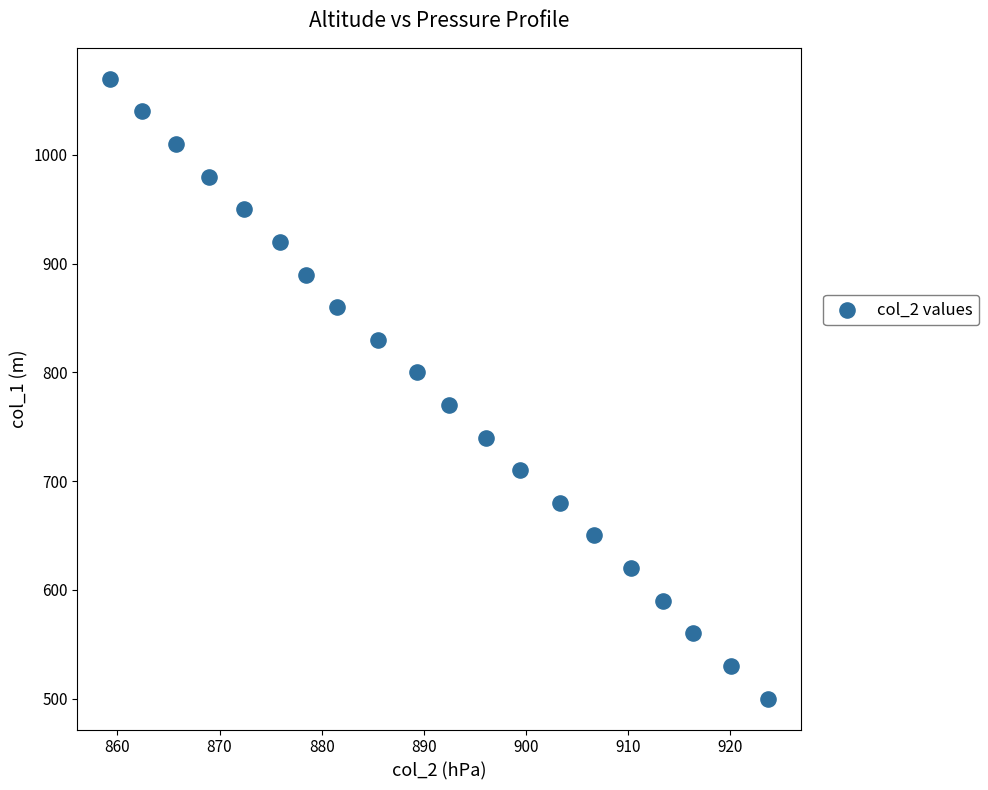

What is the range of Y values (max minus min)?

570